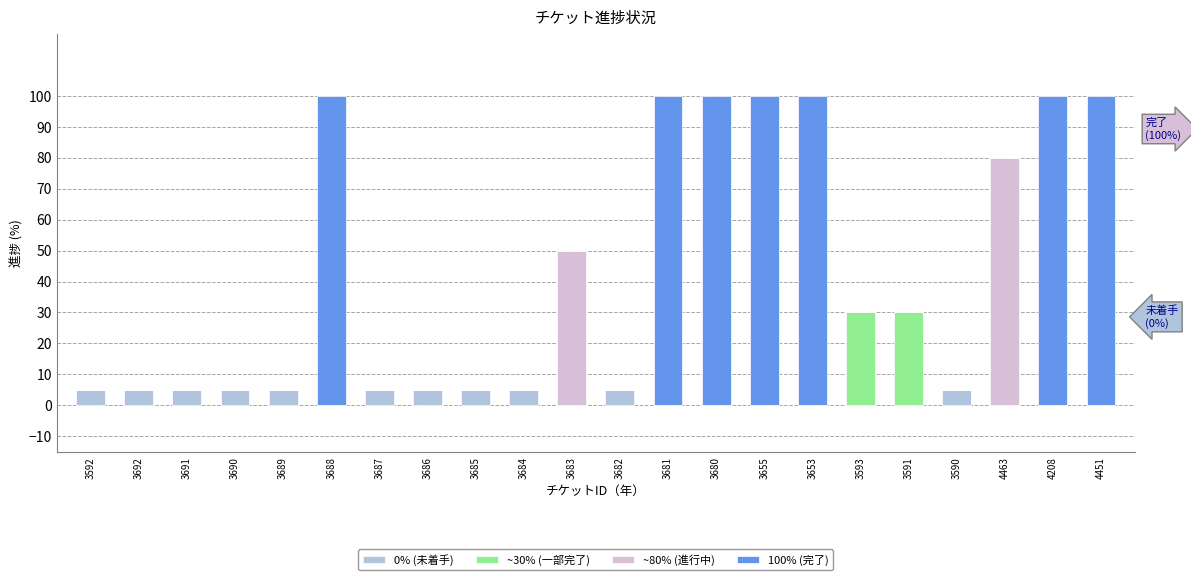

Is it true that 0% (未着手) equals 5 at 3692?

True